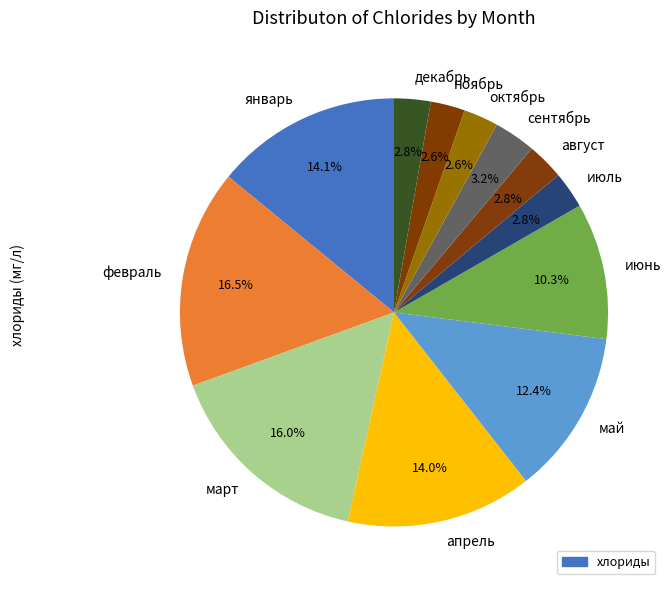

What percentage is NOT represented by май?

87.6%